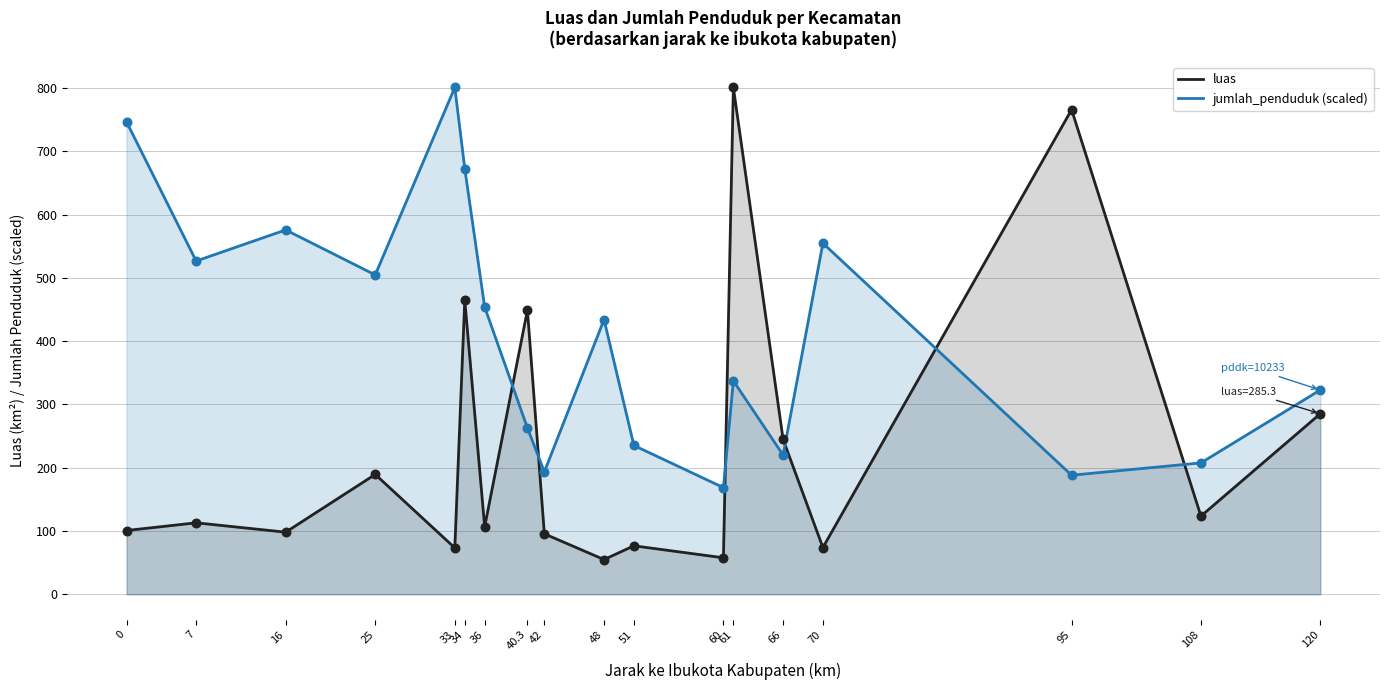

Which series has the largest total across all categories?

jumlah_penduduk (scaled)